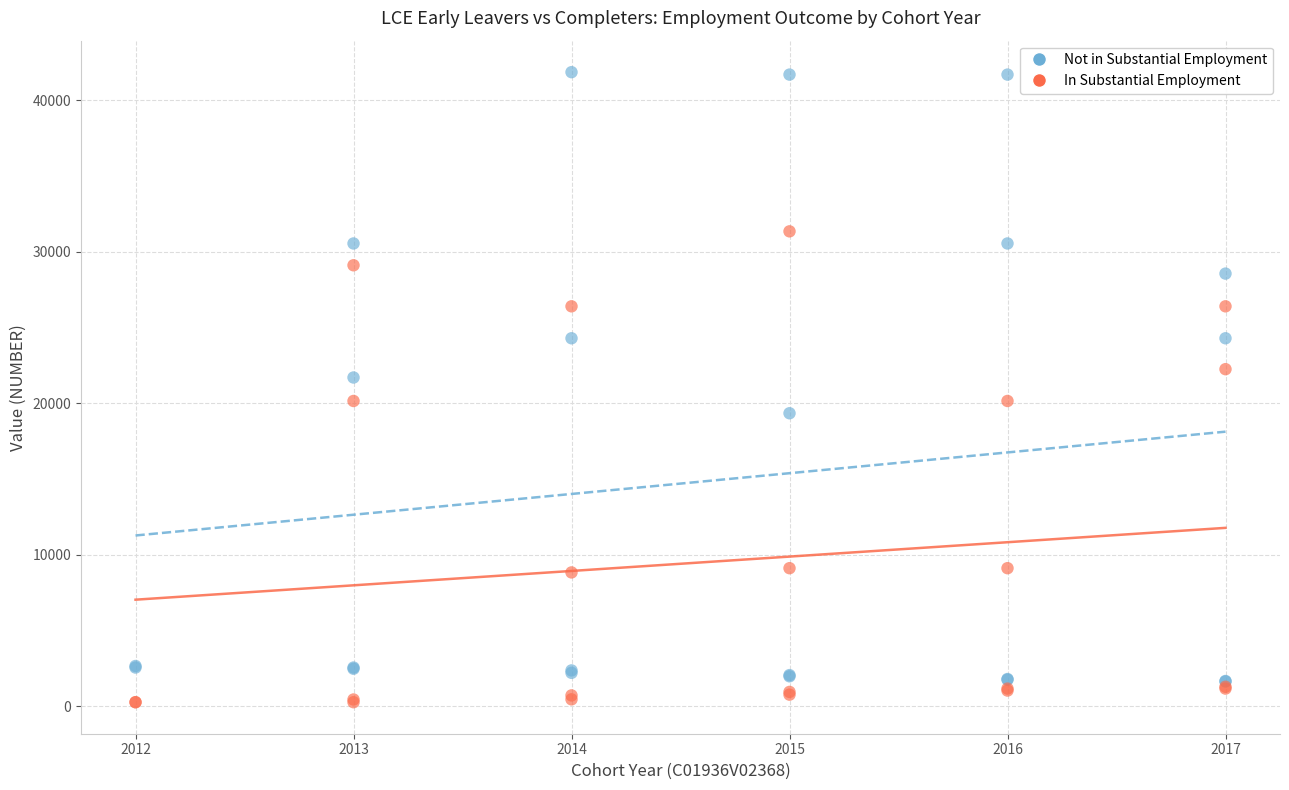

Which series has the widest spread of Y values?

Not in Substantial Employment